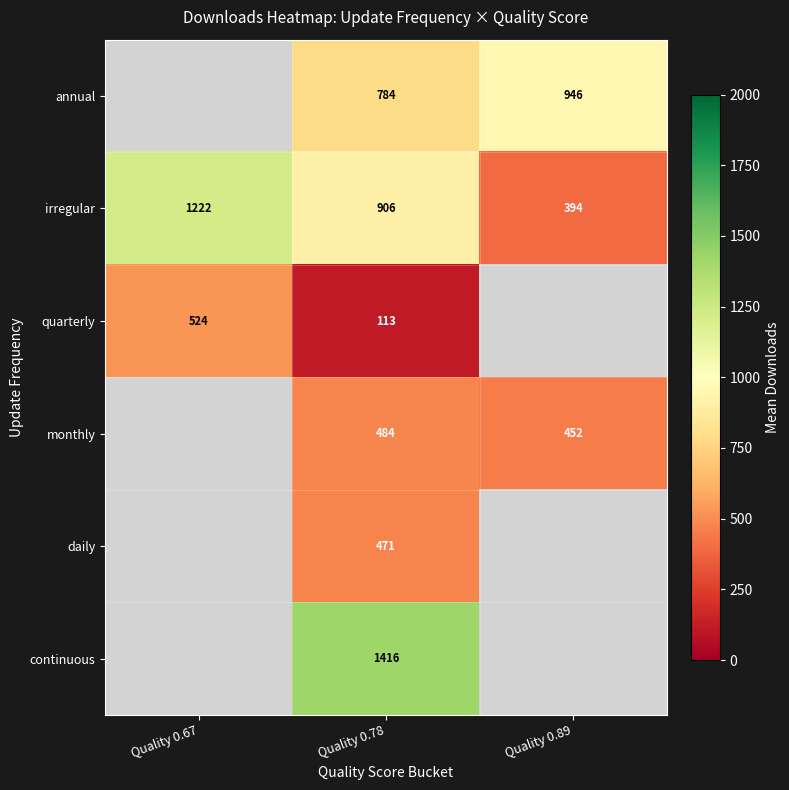

Which category has the lowest value in the irregular series?

Quality 0.89